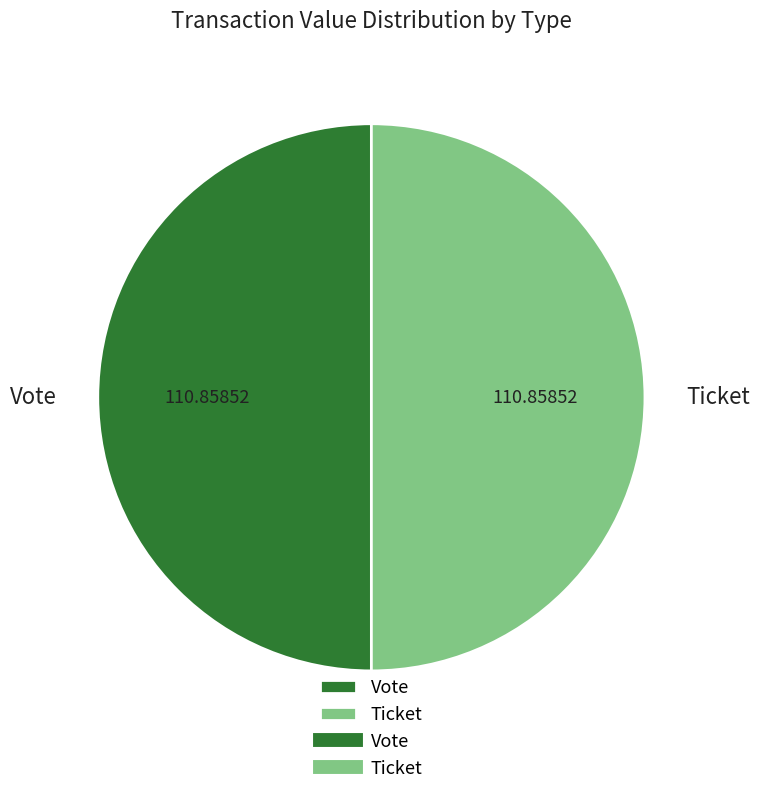

Combined, do Ticket and Vote account for over 50%?

Yes